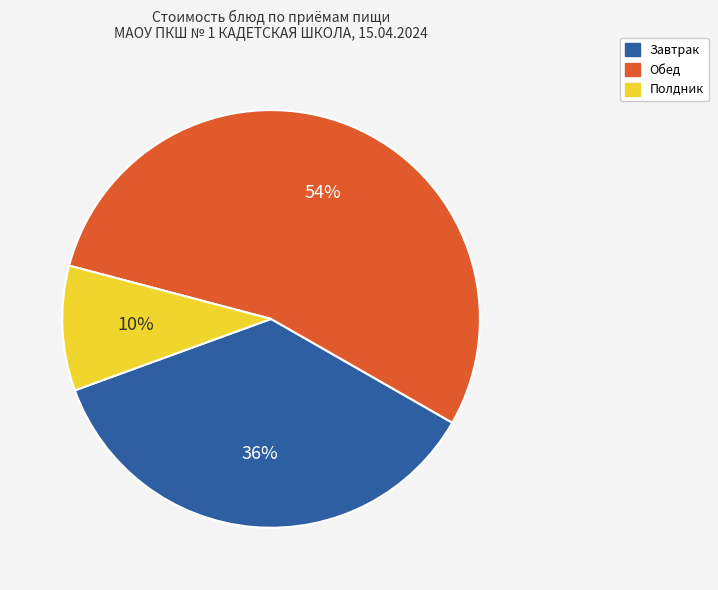

To the nearest percent, what is the average slice percentage?

33%